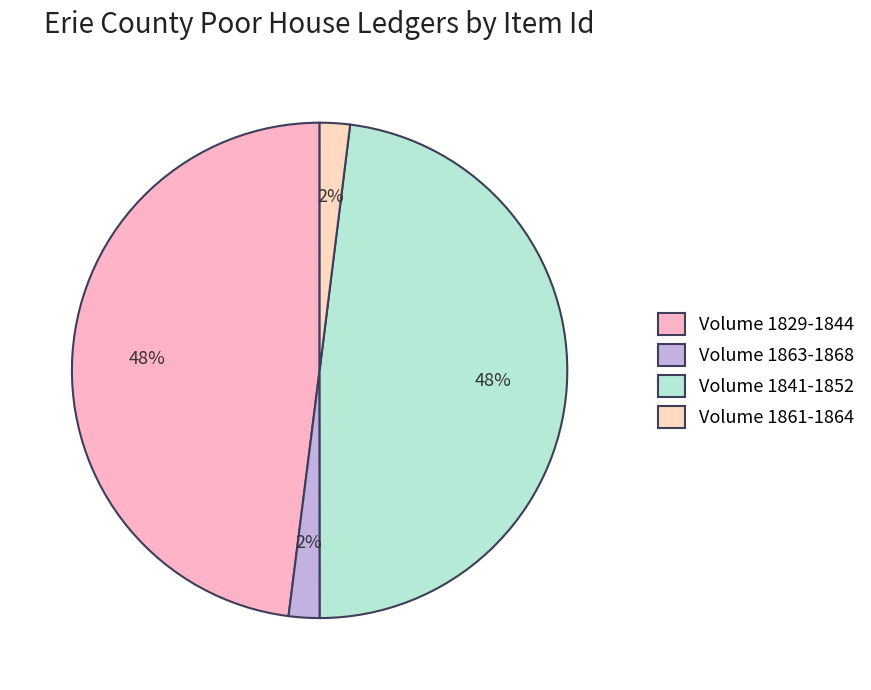

What is the total percentage of Volume 1861-1864 and Volume 1841-1852?

50.0%